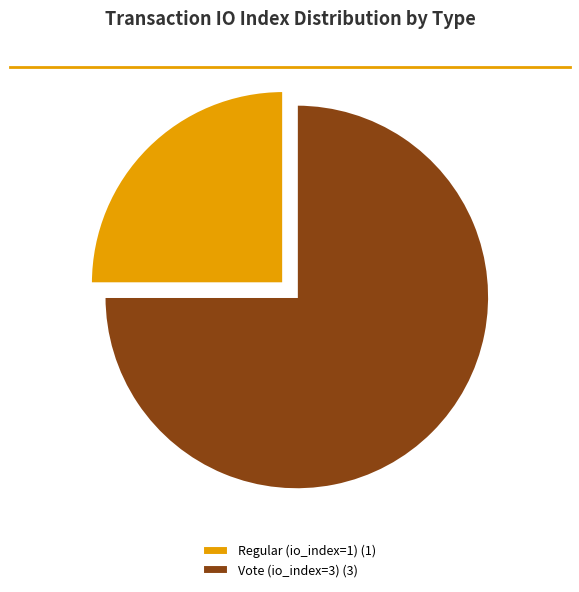

What is the largest slice in the pie chart?

Vote (io_index=3)